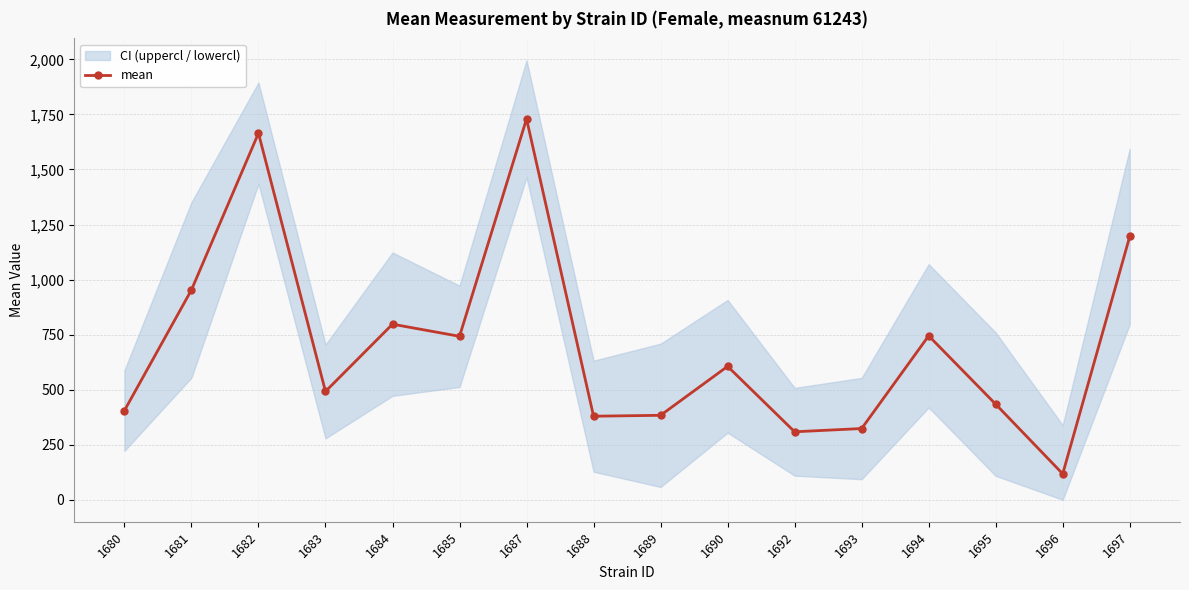

What is the value of the 1st point from the left?

405.0